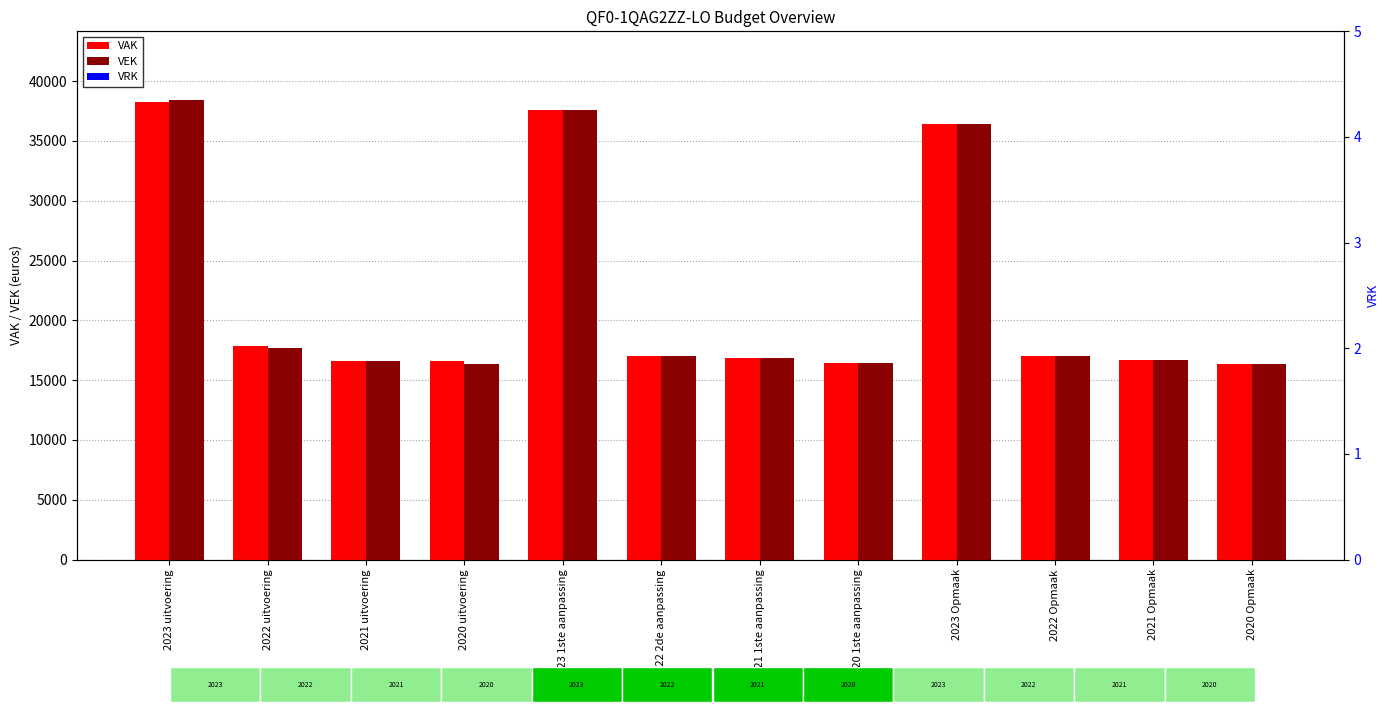

What is the difference between the VEK values at 2023 1ste aanpassing and 2022 2de aanpassing?

20523